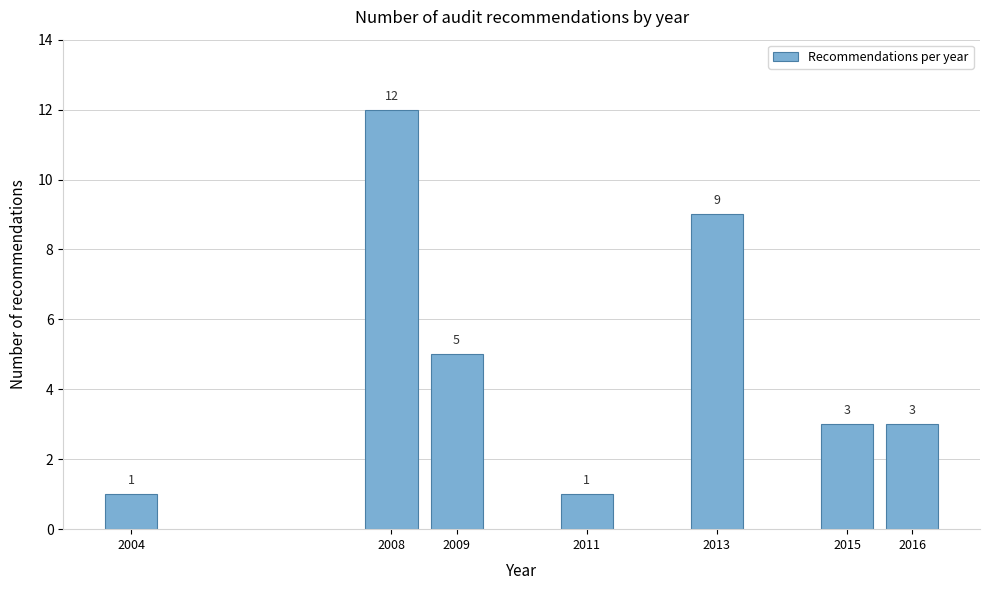

Reading left to right, transcribe all the data shown in this chart.

1	12	5	1	9	3	3